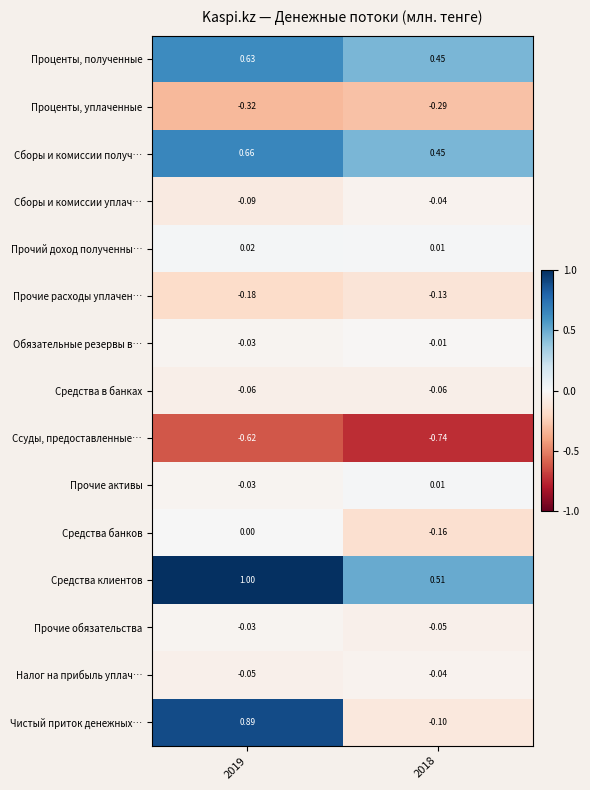

Which series has the largest range (max minus min)?

Чистый приток денежных…